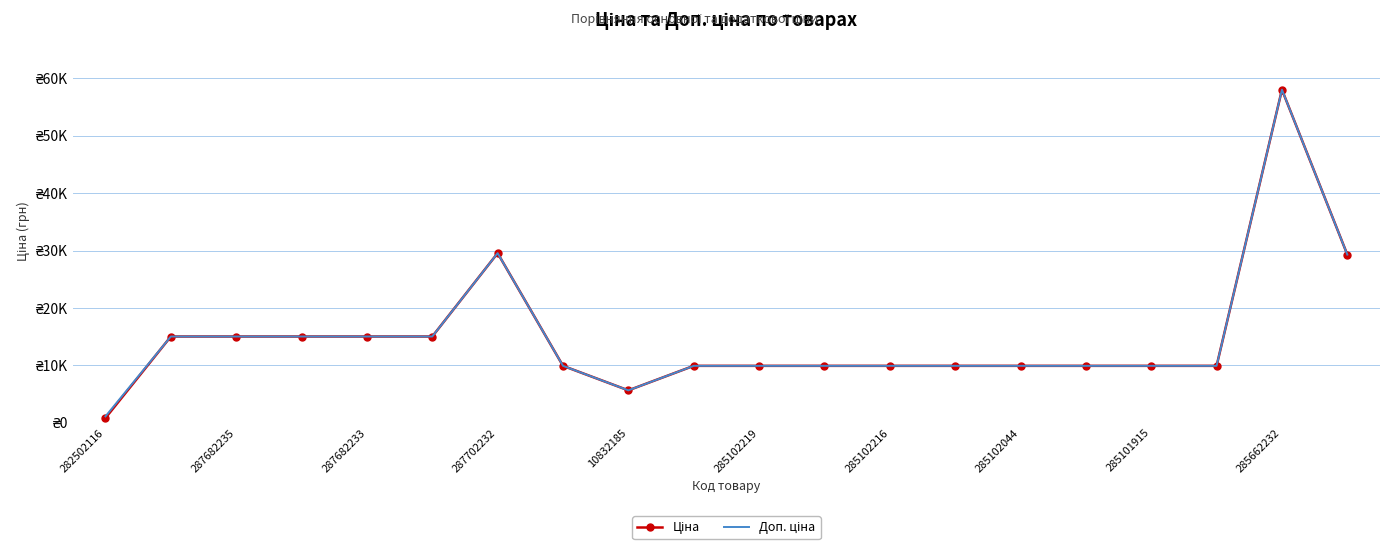

Reading left to right, transcribe all the data shown in this chart.

Ціна: 813.0	15019.2	15019.2	15019.2	15019.2	15019.2	29548.9	9908.5	5636.0	9908.5	9908.5	9908.5	9908.5	9908.5	9908.5	9908.5	9908.5	9908.5	58037.0	29294.9
Доп. ціна: 1101.8	15019.2	15019.2	15019.2	15019.2	15019.2	29548.9	9908.5	5636.0	9908.5	9908.5	9908.5	9908.5	9908.5	9908.5	9908.5	9908.5	9908.5	58037.0	29294.9